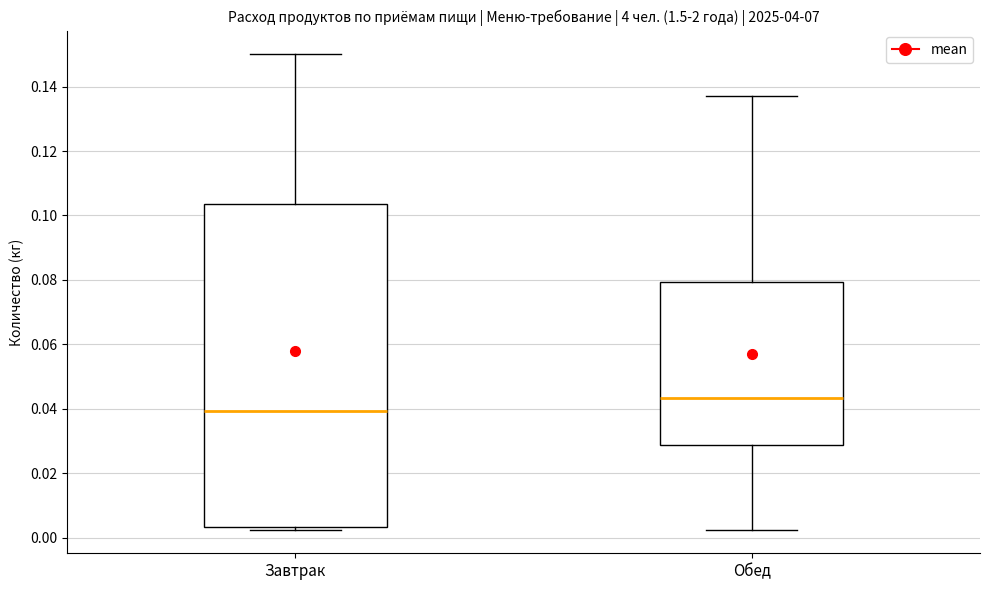

Where does the upper whisker of the box for Завтрак end on the y-axis? The values are not printed on the chart, so give them approximately, as read against the axis.

0.150